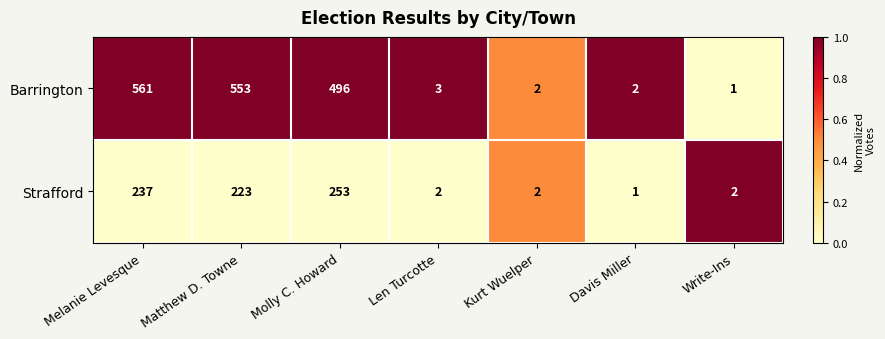

How many distinct data groups are displayed?

2